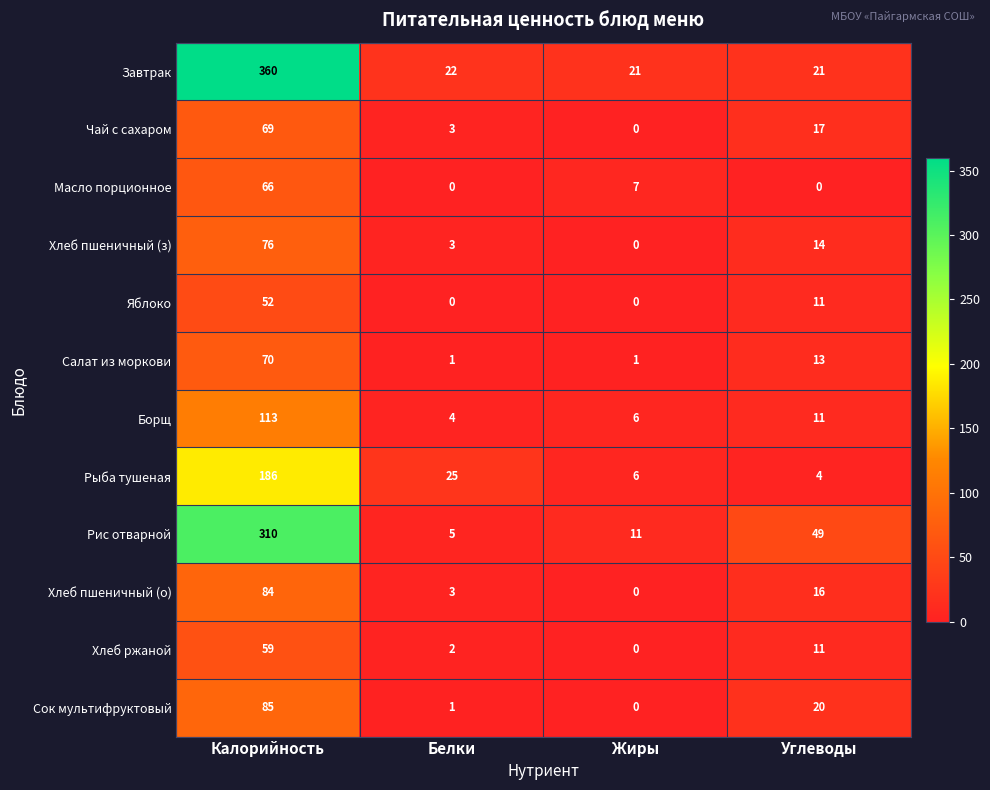

Which series has the largest range (max minus min)?

Завтрак